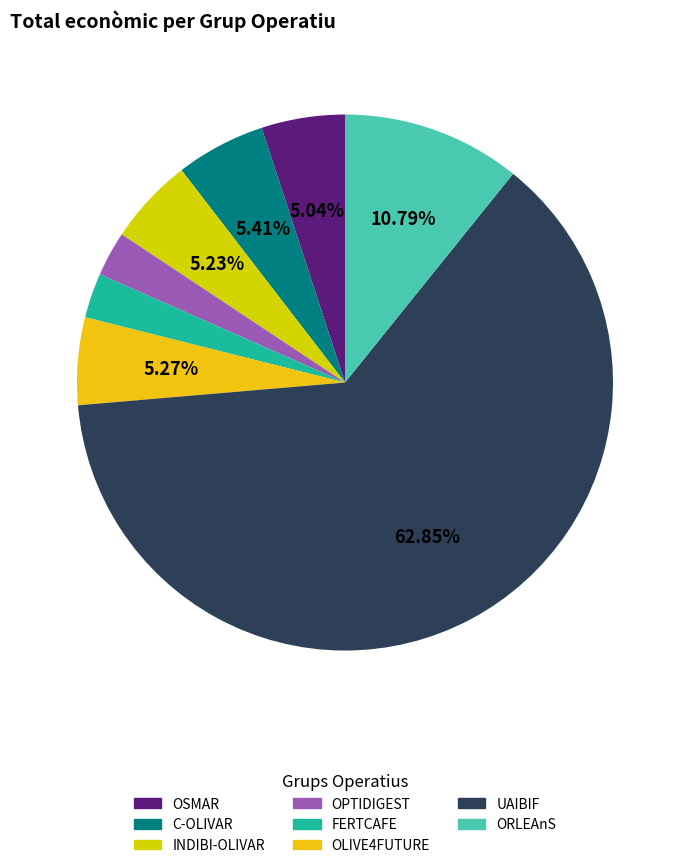

To the nearest percent, what percentage of the pie is C-OLIVAR?

5%